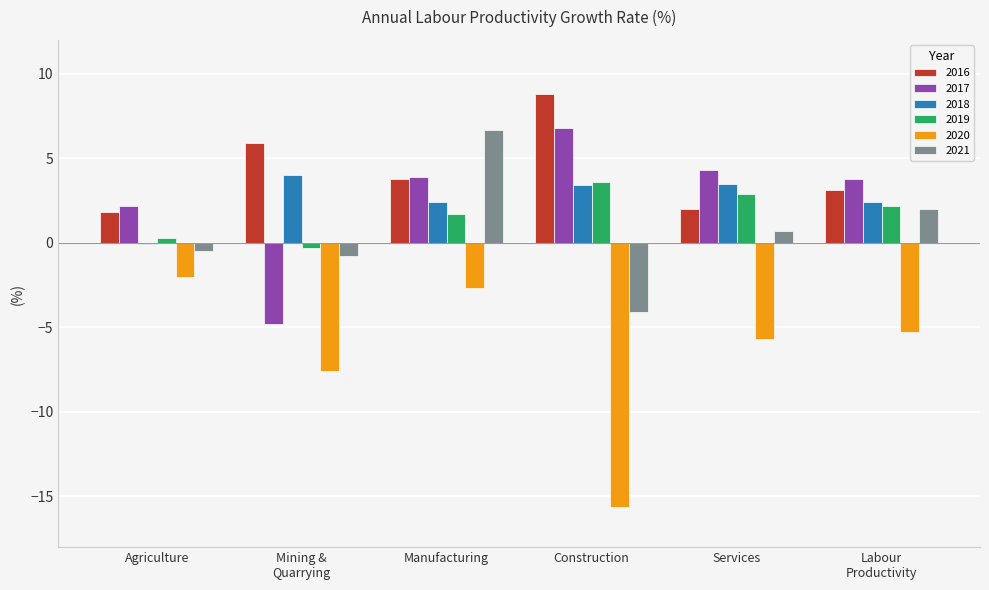

Which series has the widest spread of values?

2020